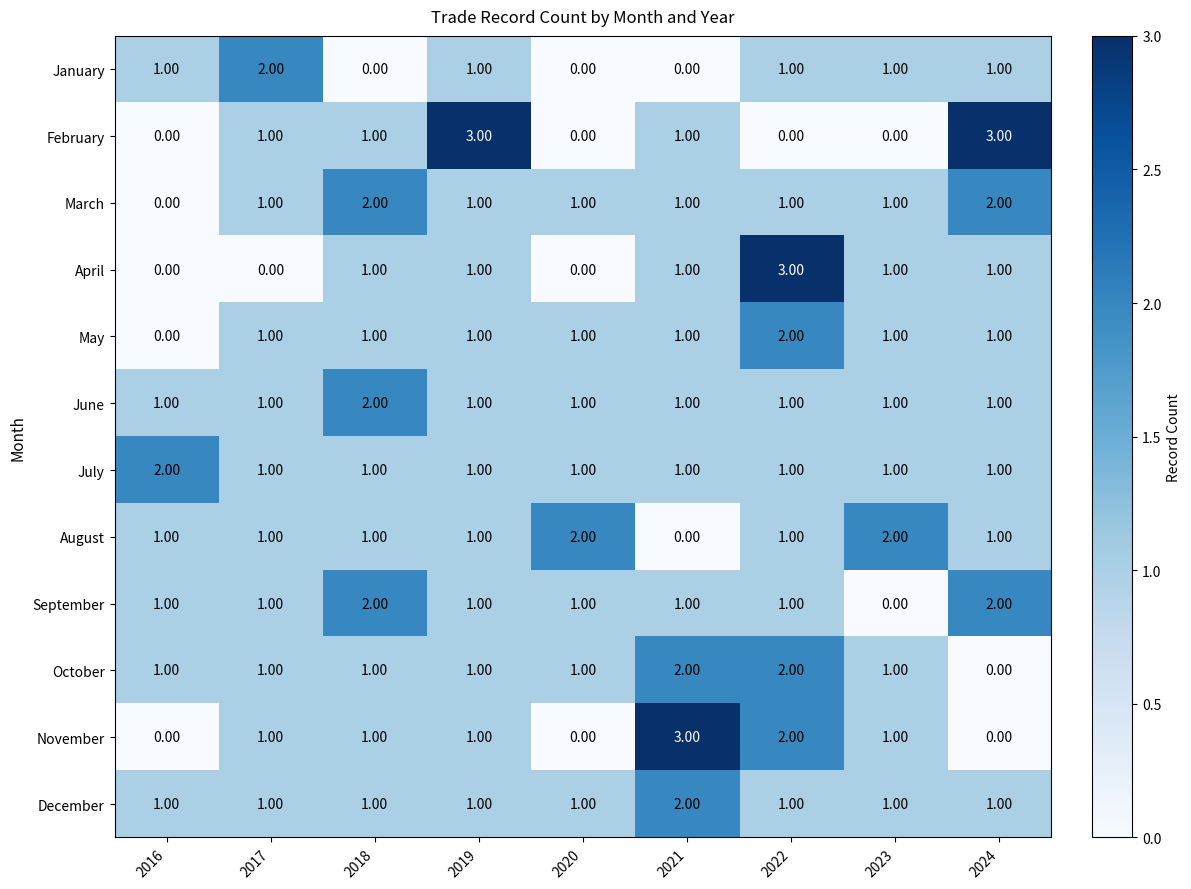

What is the sum of all May values?

9